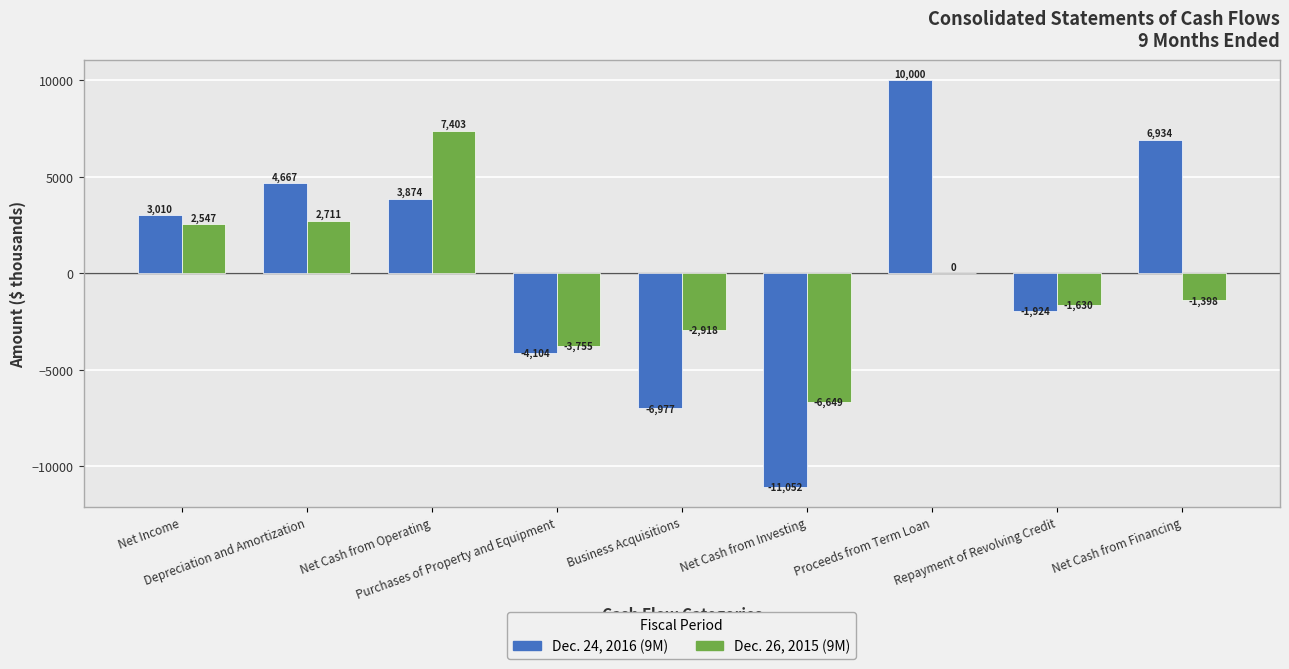

What is the greatest value displayed?

10000